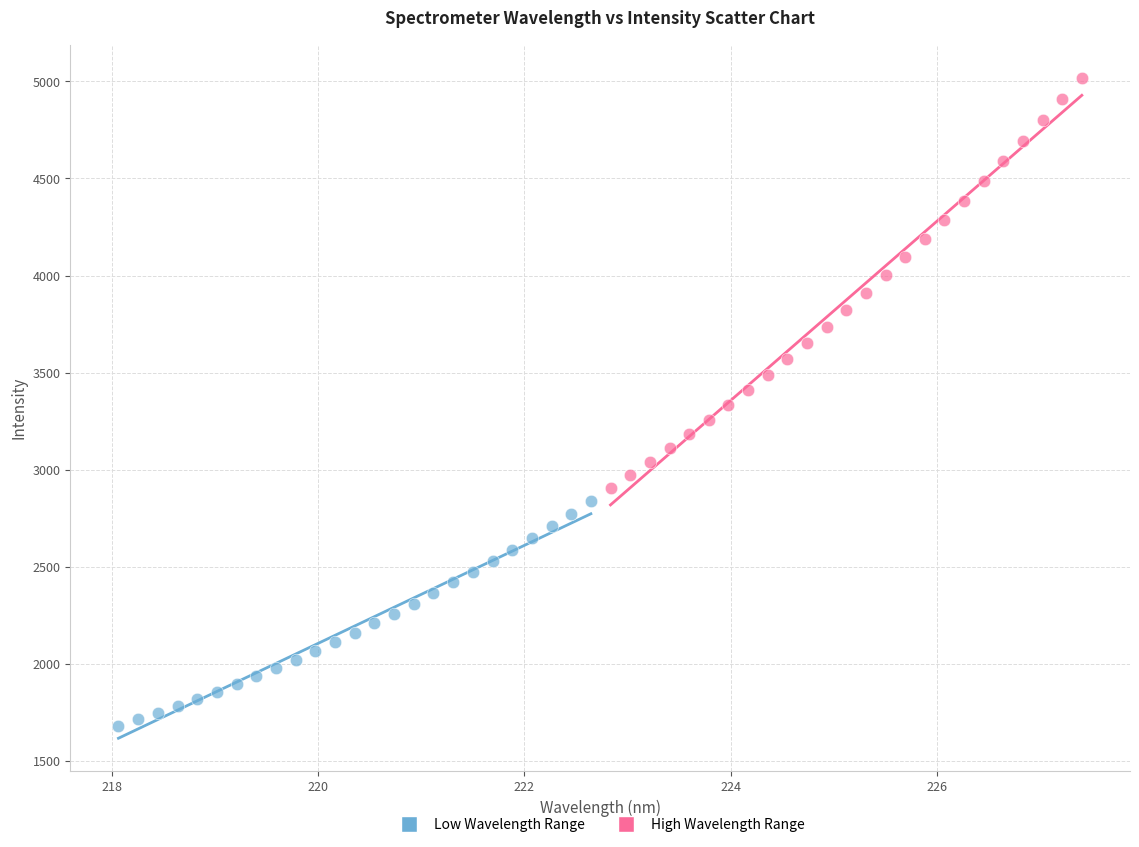

Which series has the widest spread of Y values?

High Wavelength Range